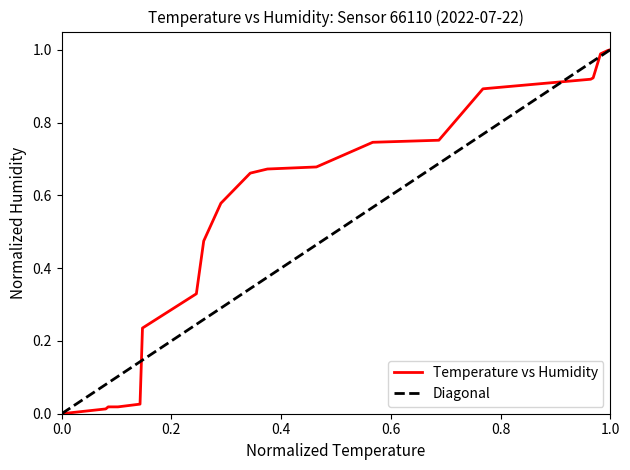

How many values are above zero?

19